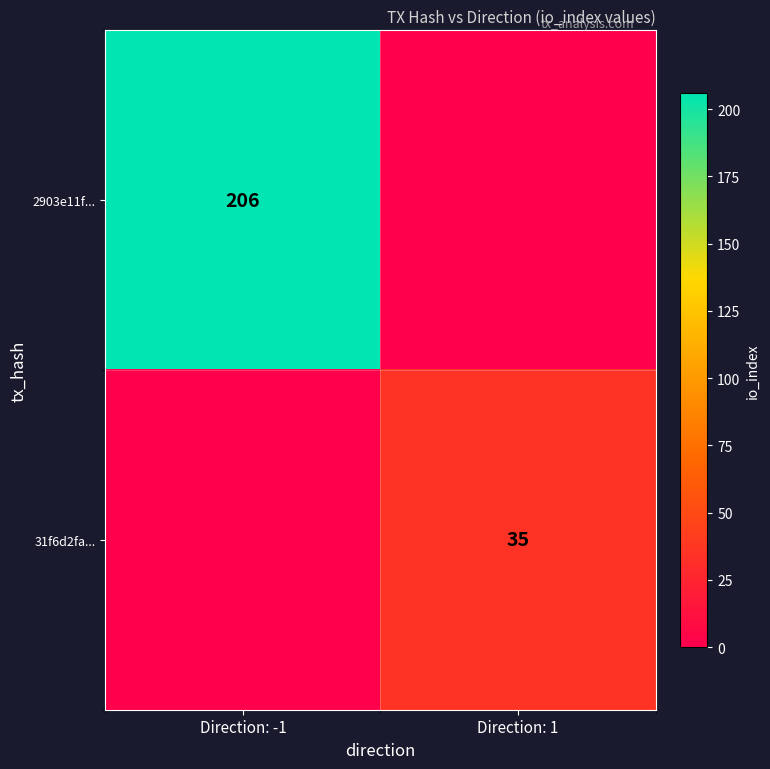

Is it true that 2903e11f... equals 206 at Direction: -1?

True